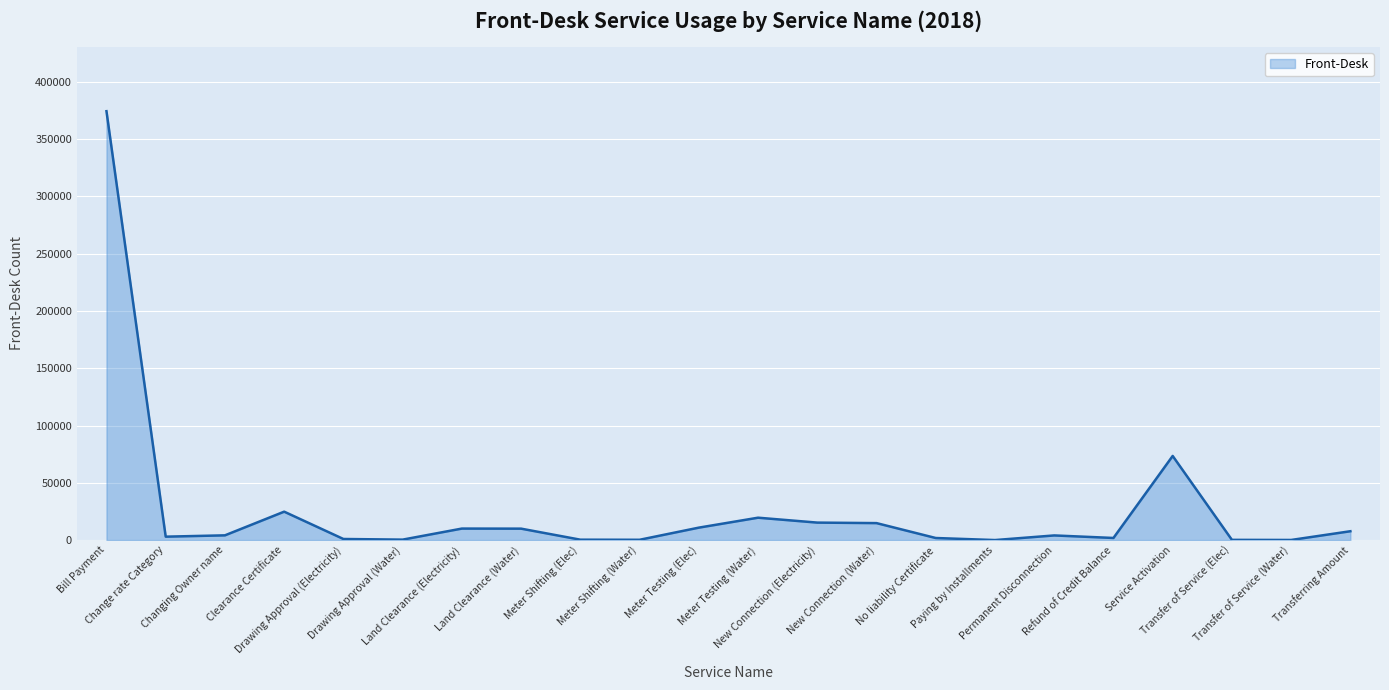

How many interior local peaks (higher than both neighbors) does the data have?

5